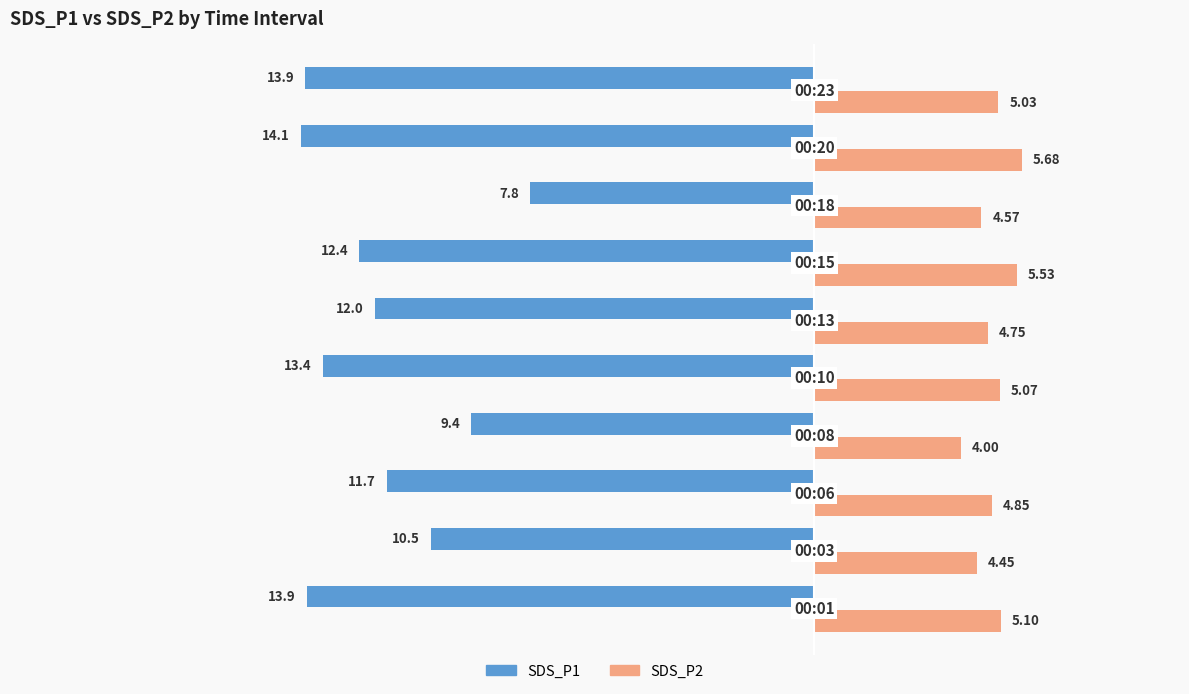

Rank the series by their average value, from highest to lowest.

SDS_P2, SDS_P1